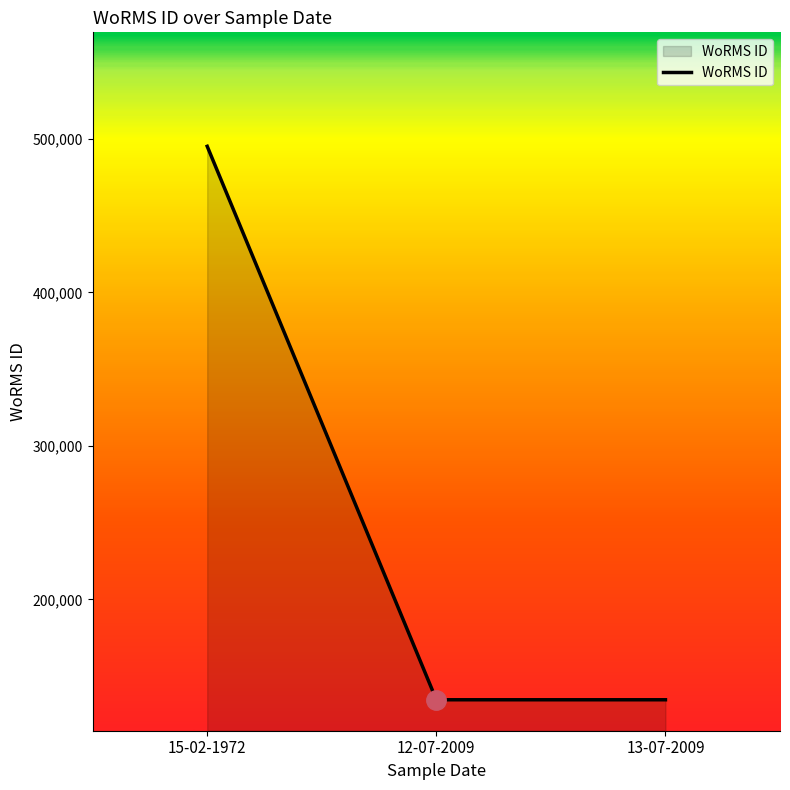

What is the average value?

254782